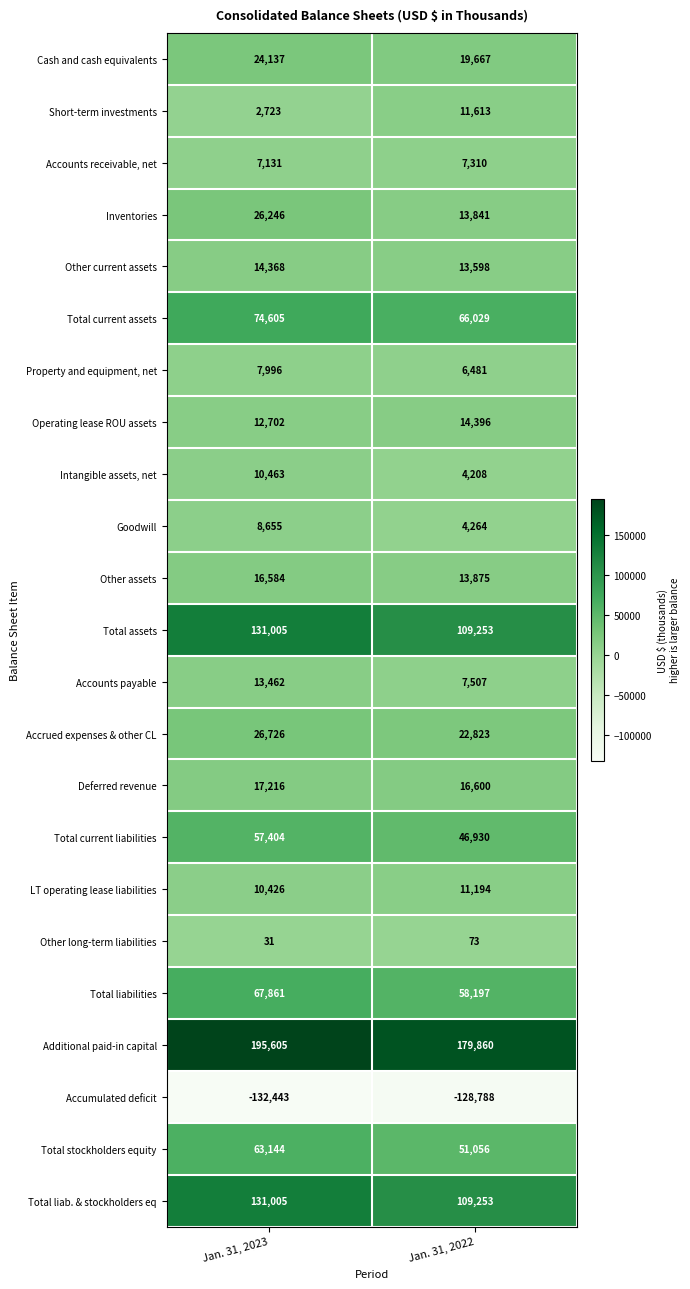

What is the spread (max minus min) of values at Jan. 31, 2022?

308648